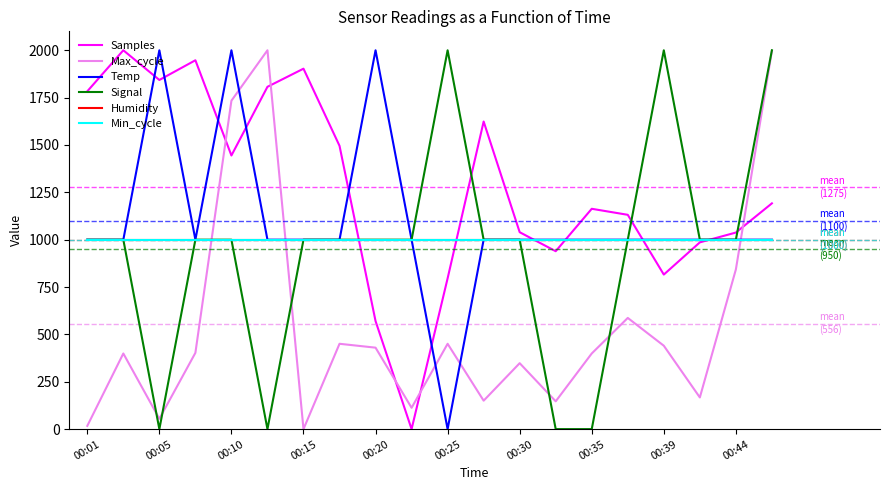

Does the chart display data point markers on the line(s)?

No